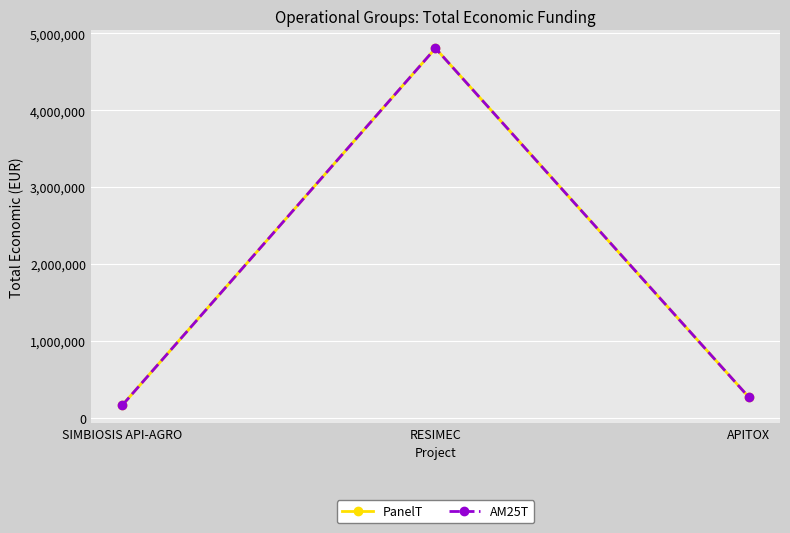

Reading left to right, extract all data points from this chart.

PanelT: 165000	4805923	271552
AM25T: 165000	4805923	271552